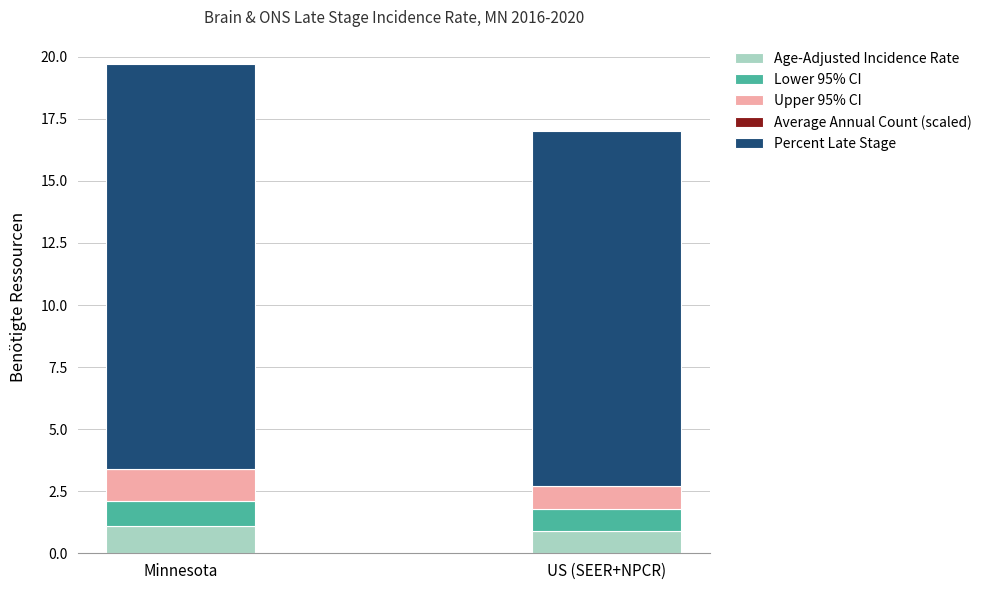

What is the maximum value for Age-Adjusted Incidence Rate?

1.1